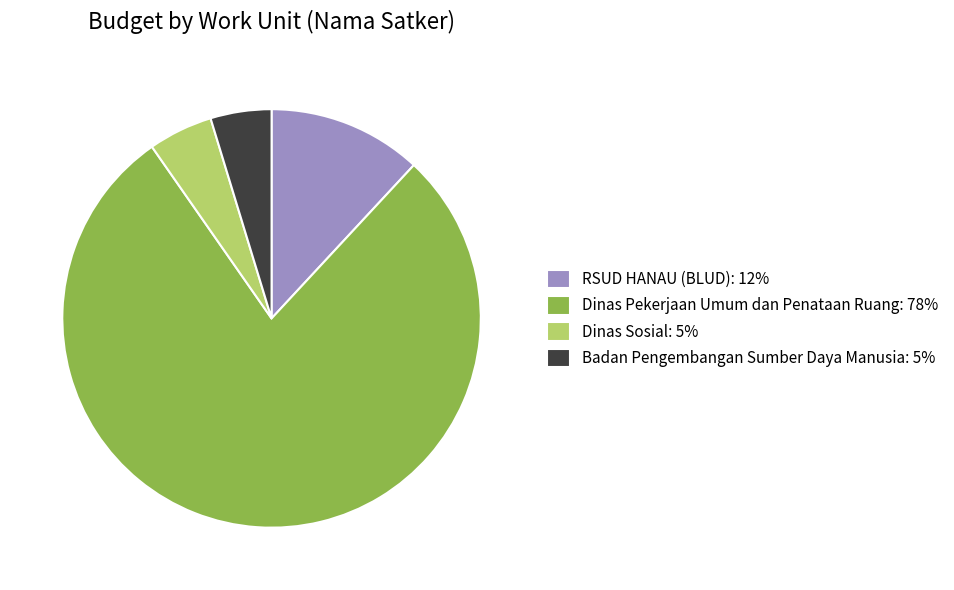

Is the sum of RSUD HANAU (BLUD): 12% and Badan Pengembangan Sumber Daya Manusia: 5% greater than half?

No